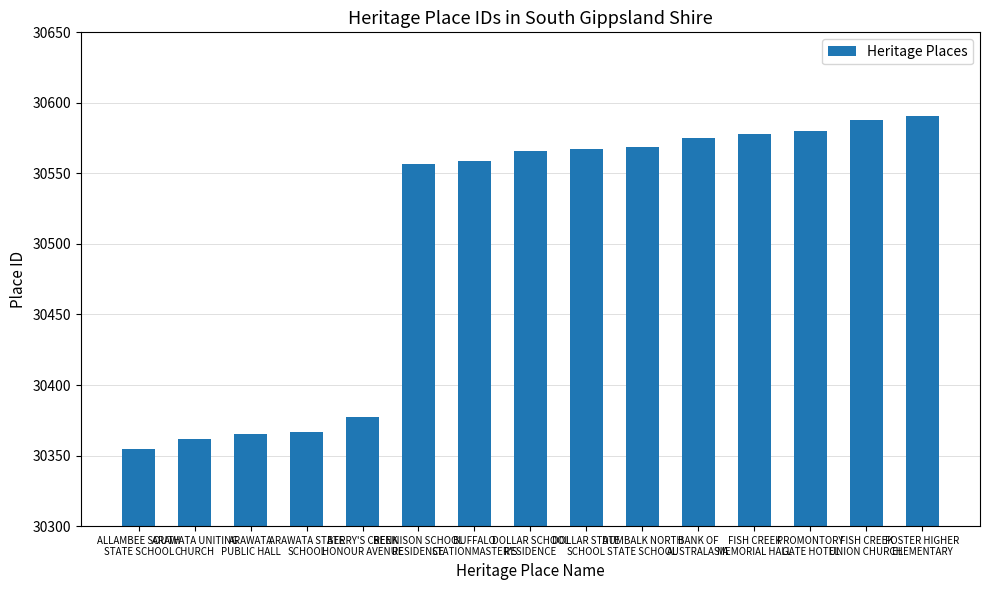

What is the label of the 1st bar from the right?

FOSTER HIGHER
ELEMENTARY